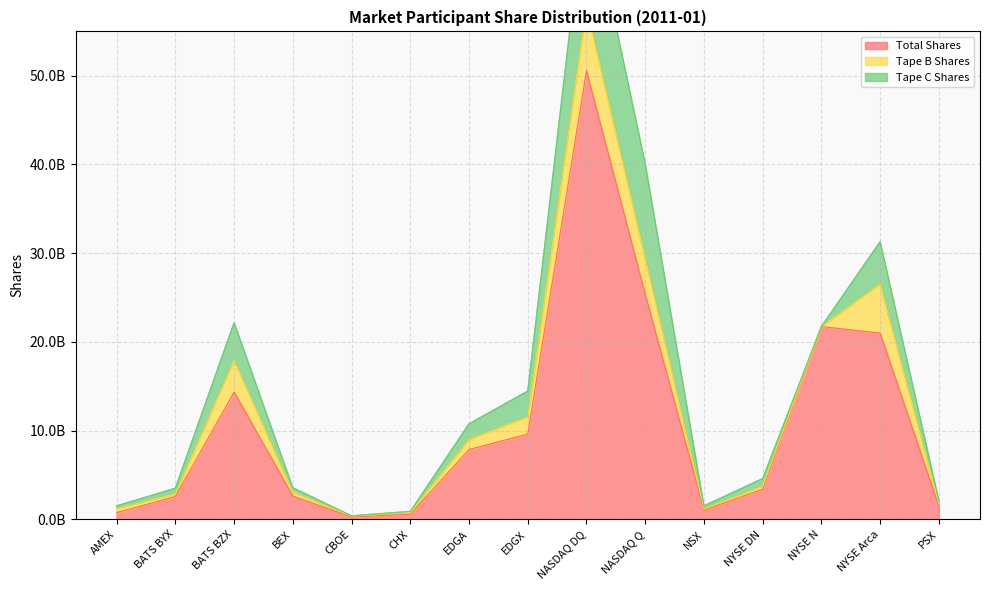

What is the maximum value shown in the chart?

50574470556